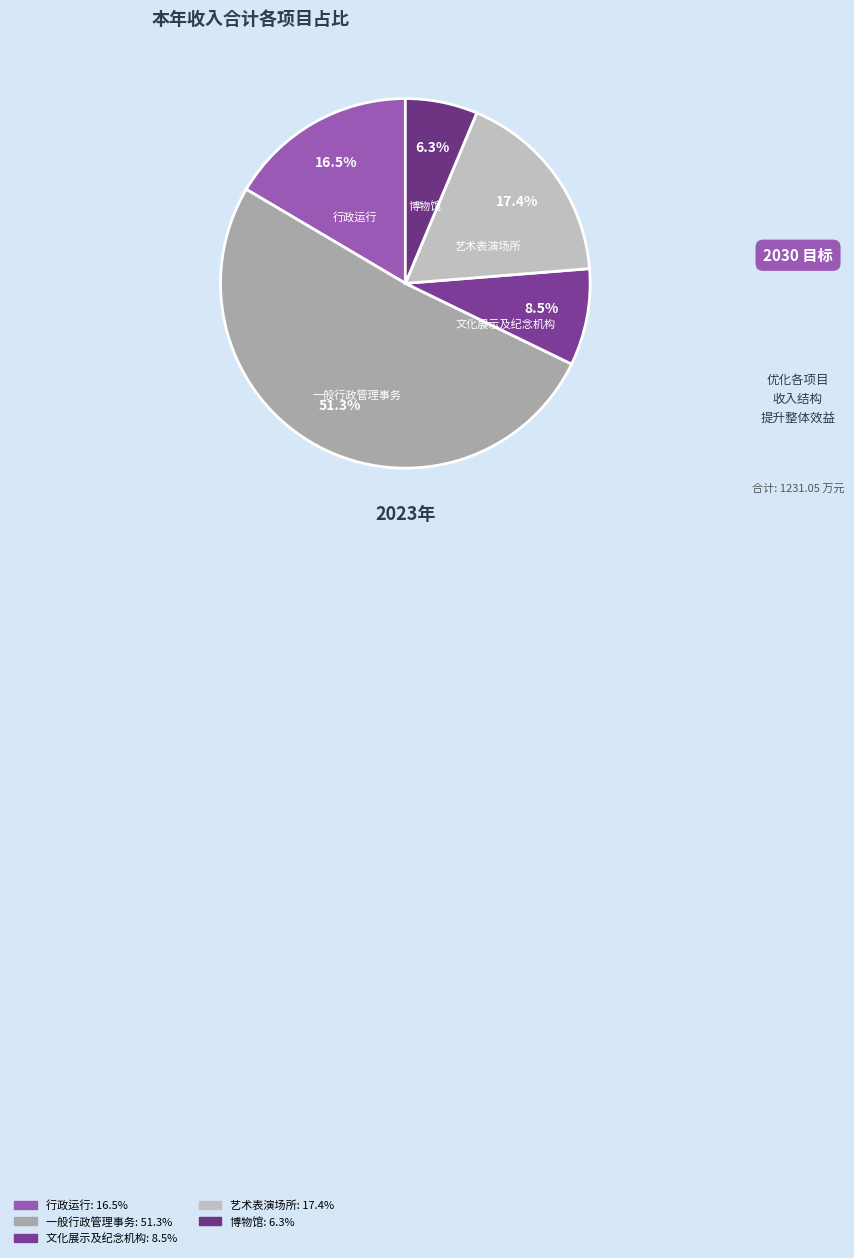

How many slices are in this pie chart?

5